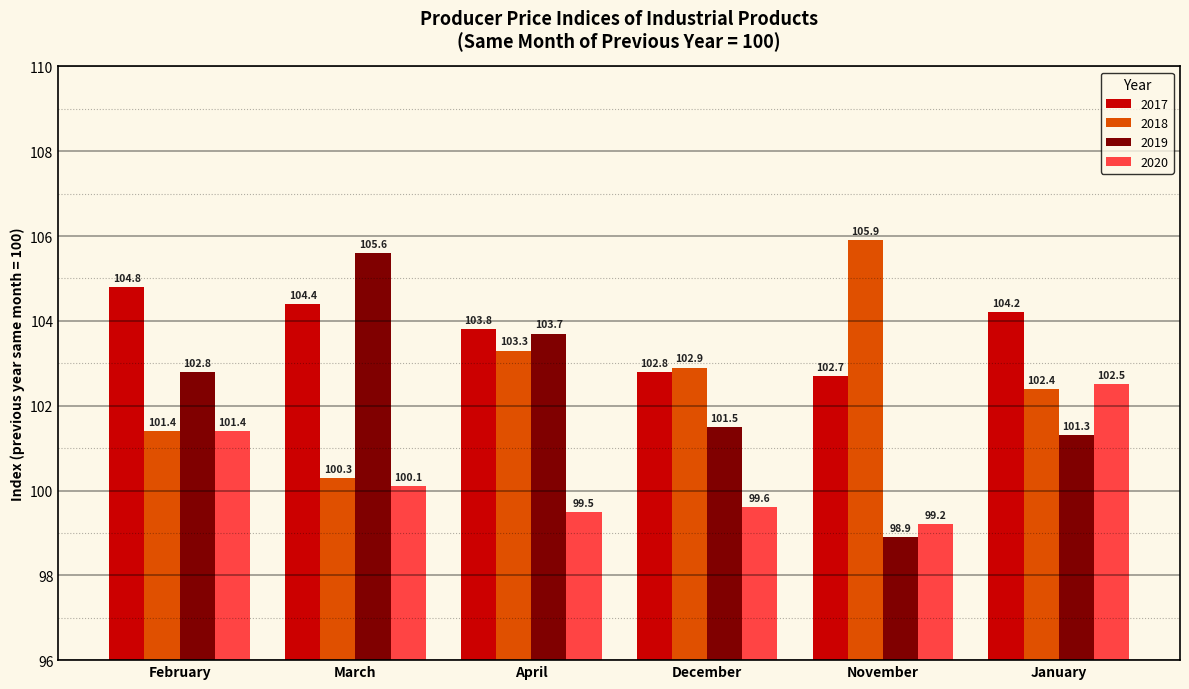

Which series changed the most between March and January?

2019